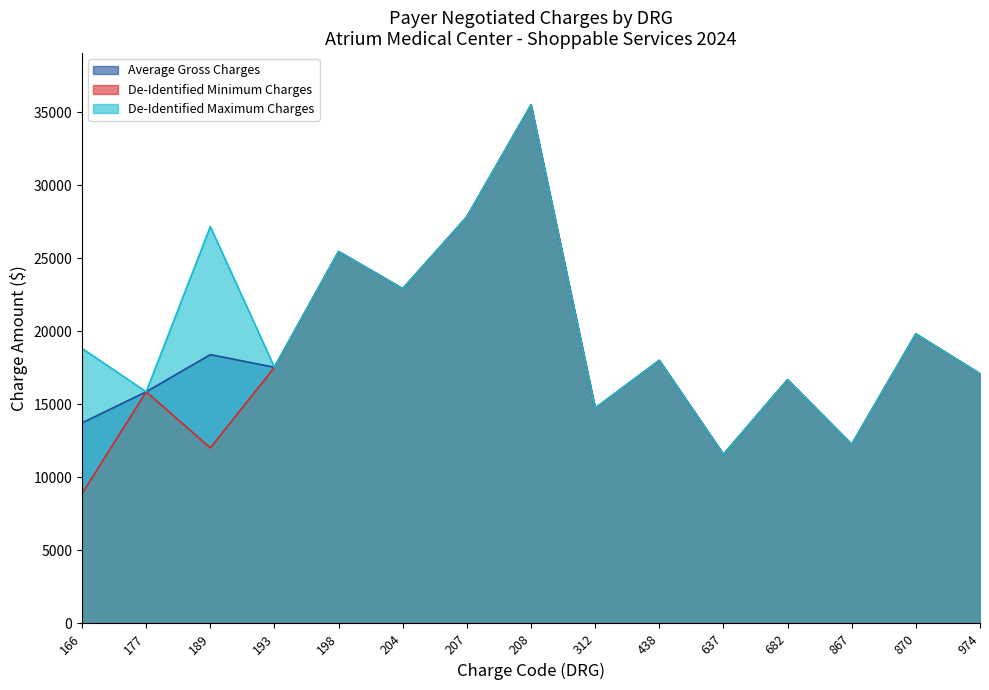

How many lines are shown in the chart?

3